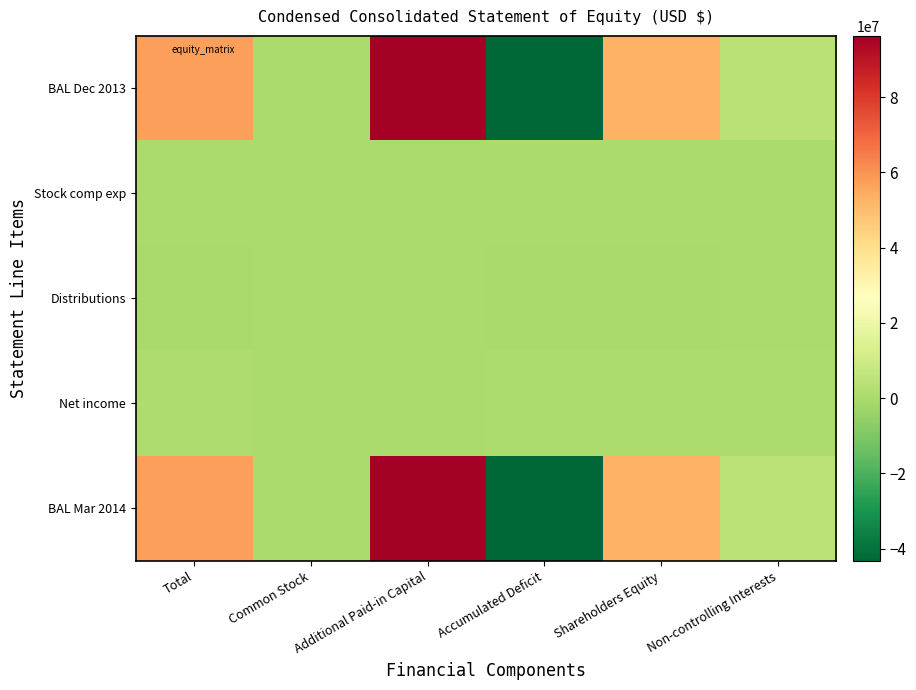

Rank the series at Additional Paid-in Capital from highest to lowest value.

BAL Mar 2014, BAL Dec 2013, Stock comp exp, Distributions, Net income